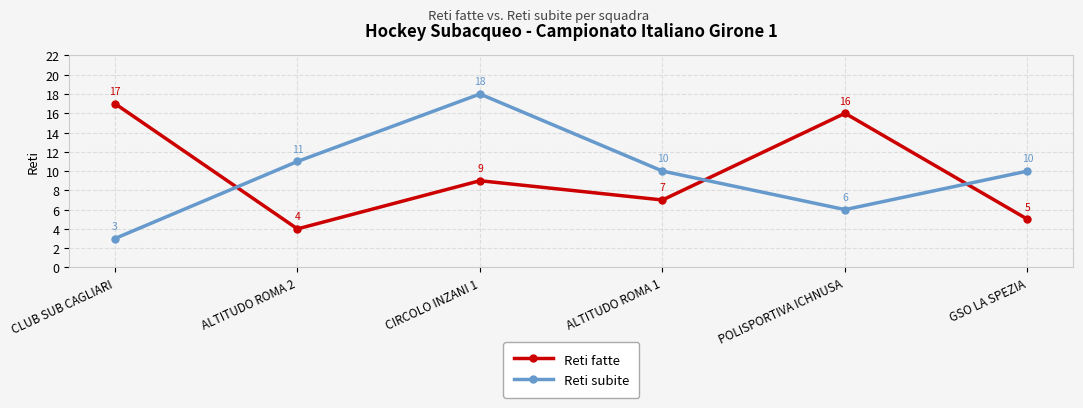

The Reti subite series shows 6 at POLISPORTIVA ICHNUSA. True or false?

True